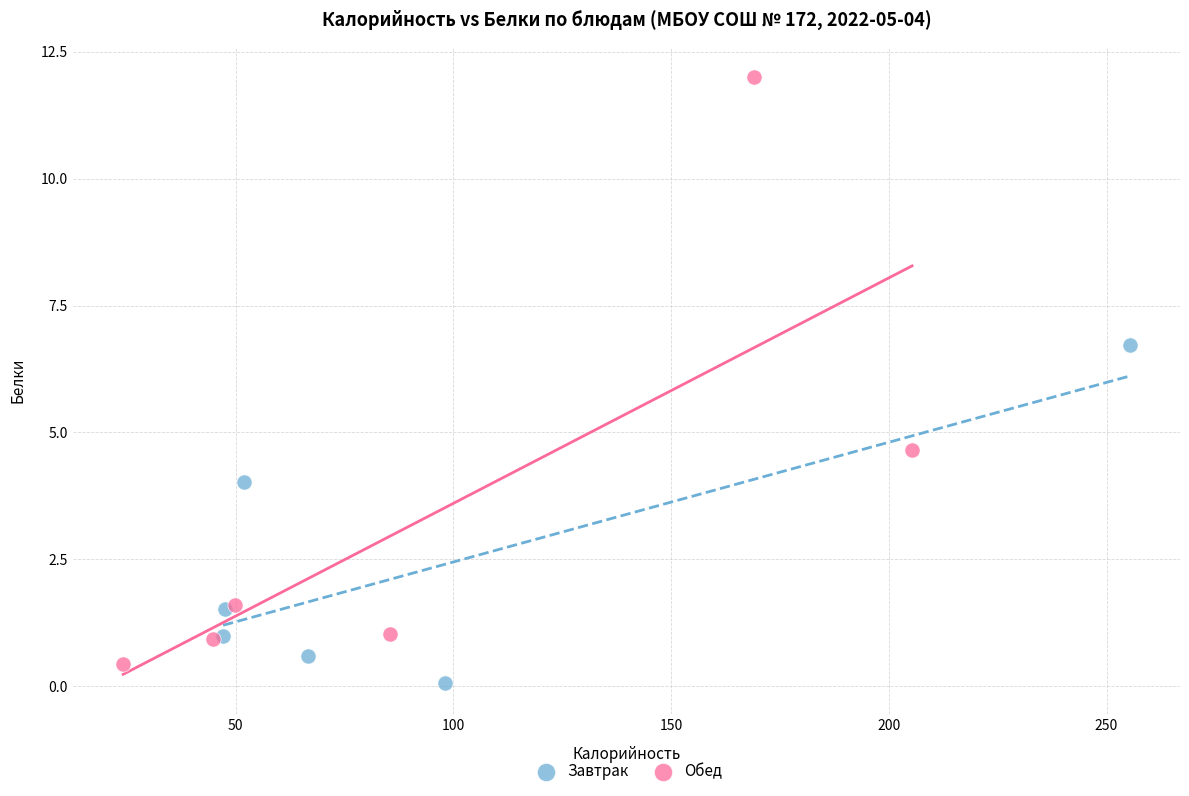

Which series has the widest spread of Y values?

Обед